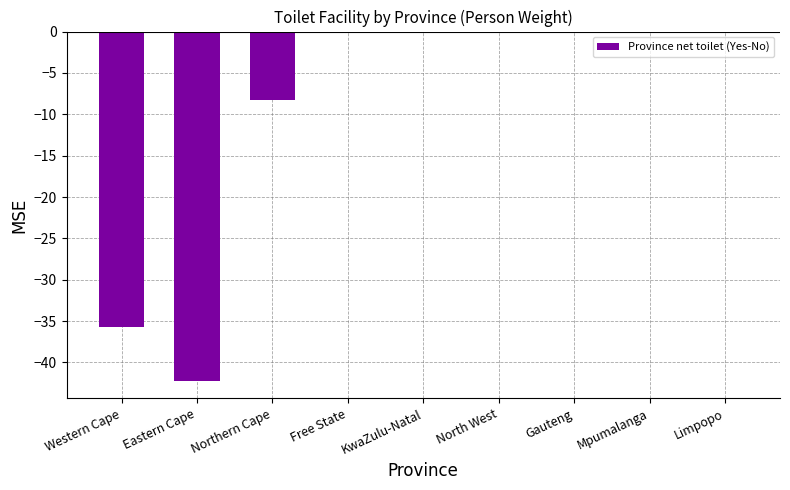

What is the difference between the values at Gauteng and Western Cape?

35.7